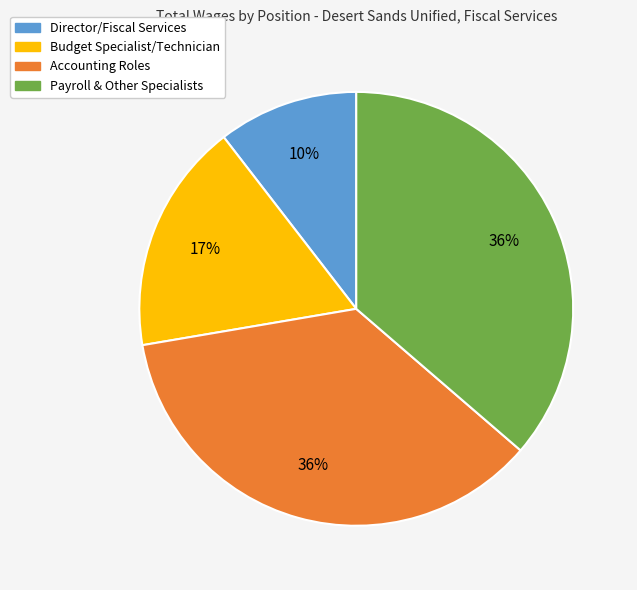

Does Payroll & Other Specialists account for over 50% of the chart?

No